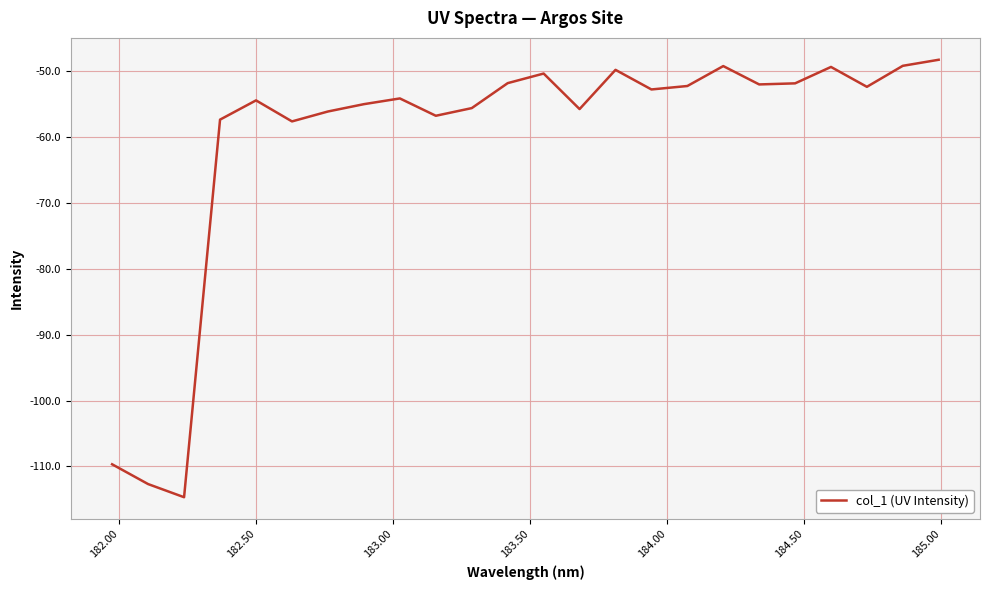

What is the difference between the maximum and minimum values?

66.4